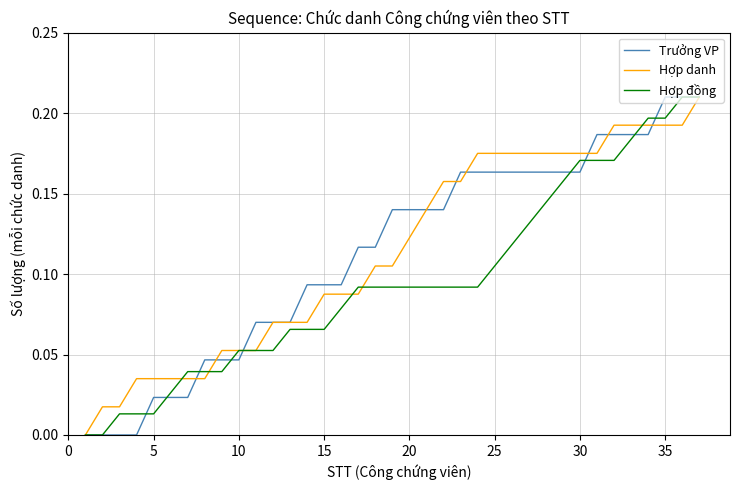

Rank the series at 20 from highest to lowest value.

Trưởng VP, Hợp danh, Hợp đồng